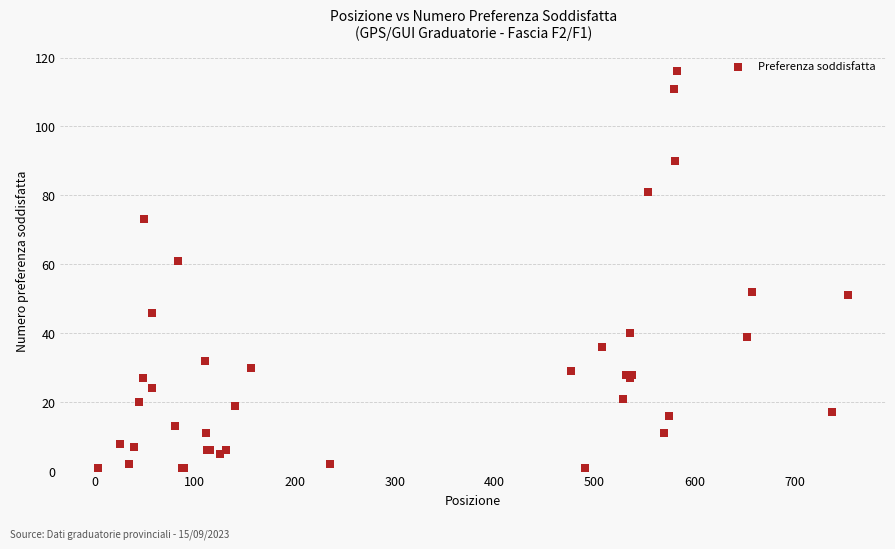

What Y value in the scatter plot is closest to 58?

61